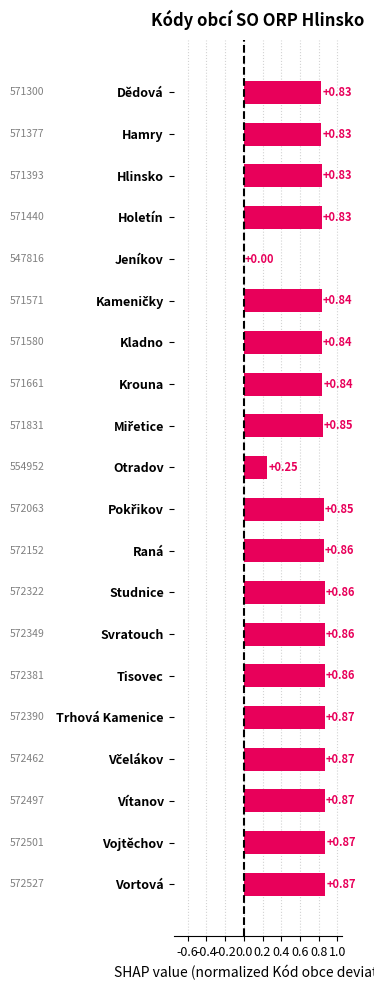

What is the sum of the values at Otradov and Raná?

1.1